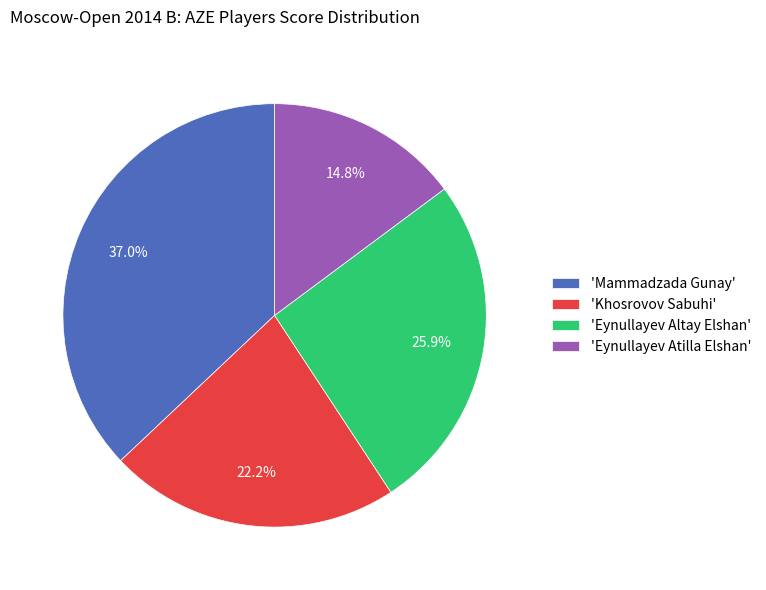

How many slices are in this pie chart?

4